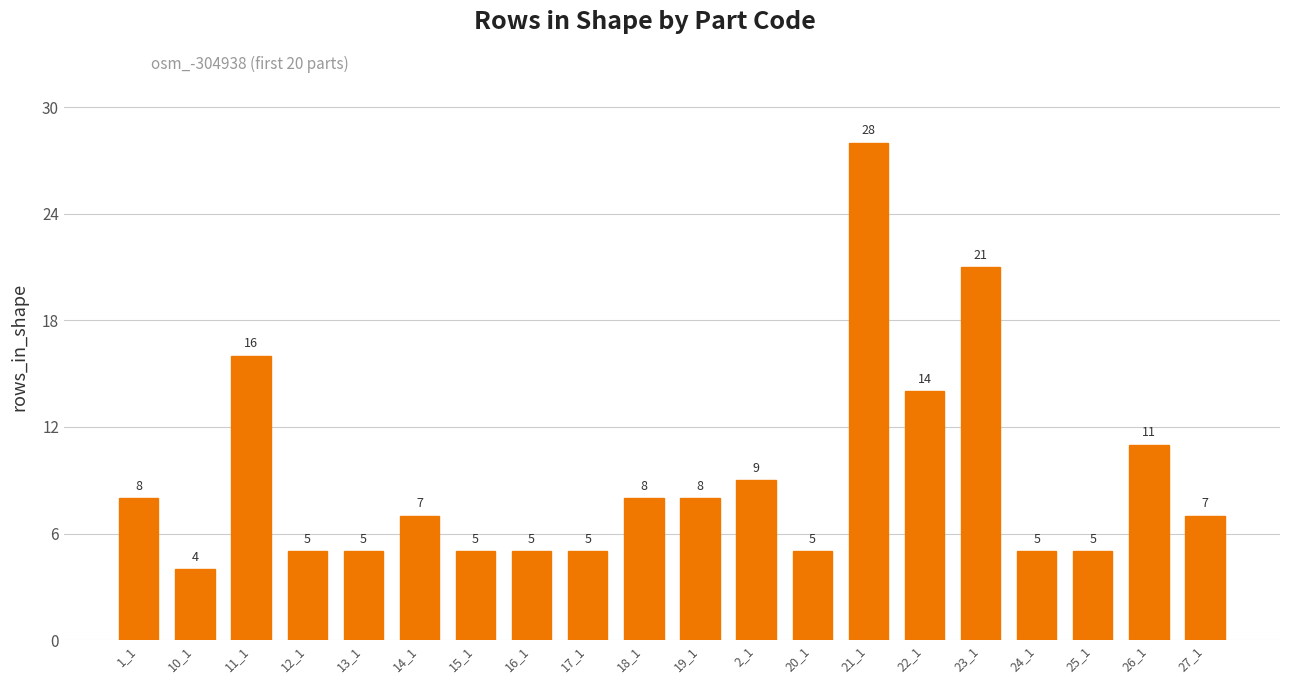

The chart shows a value of 8 at 18_1. True or false?

True